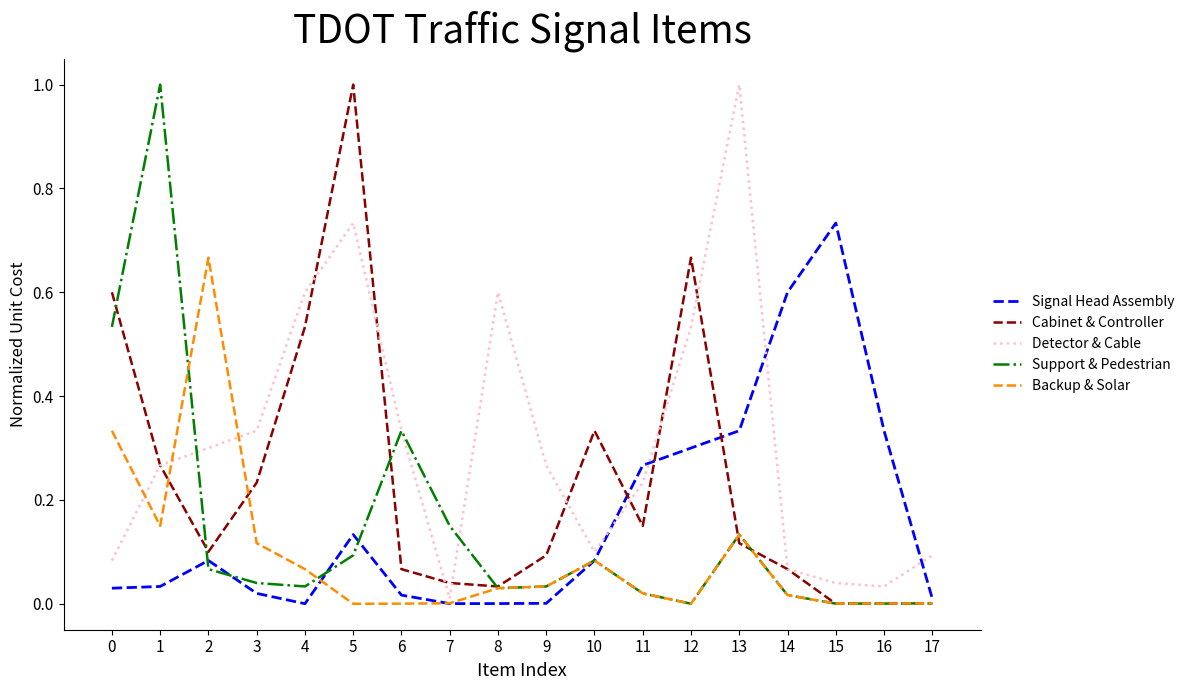

At which category does Signal Head Assembly reach its first local peak?

2